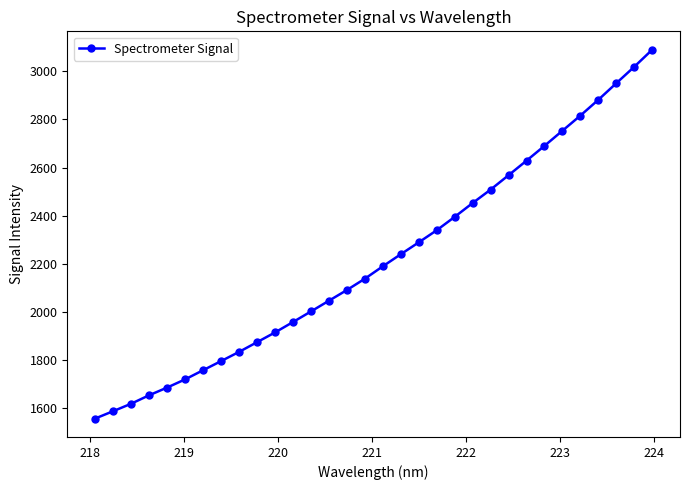

What is the maximum value shown in the chart?

3089.1